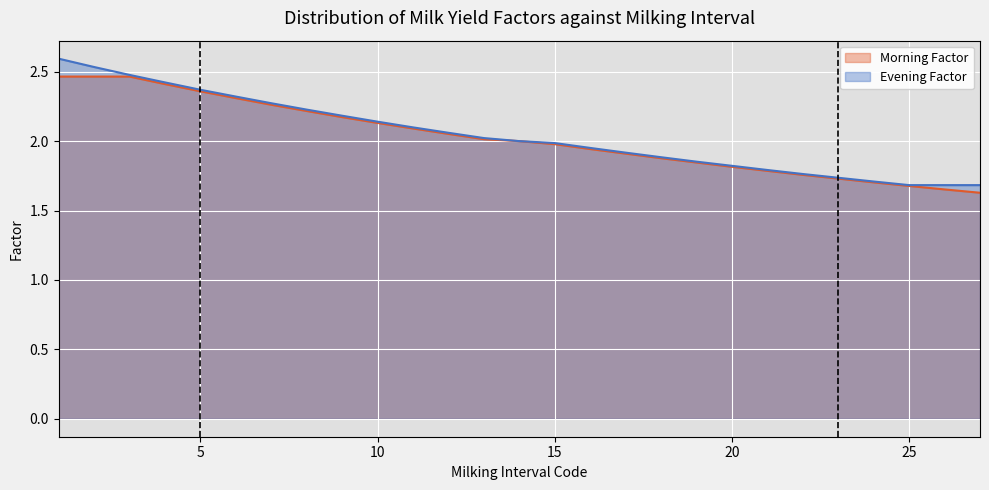

What is the value of the Morning Factor point at the 8th from the left?

2.2